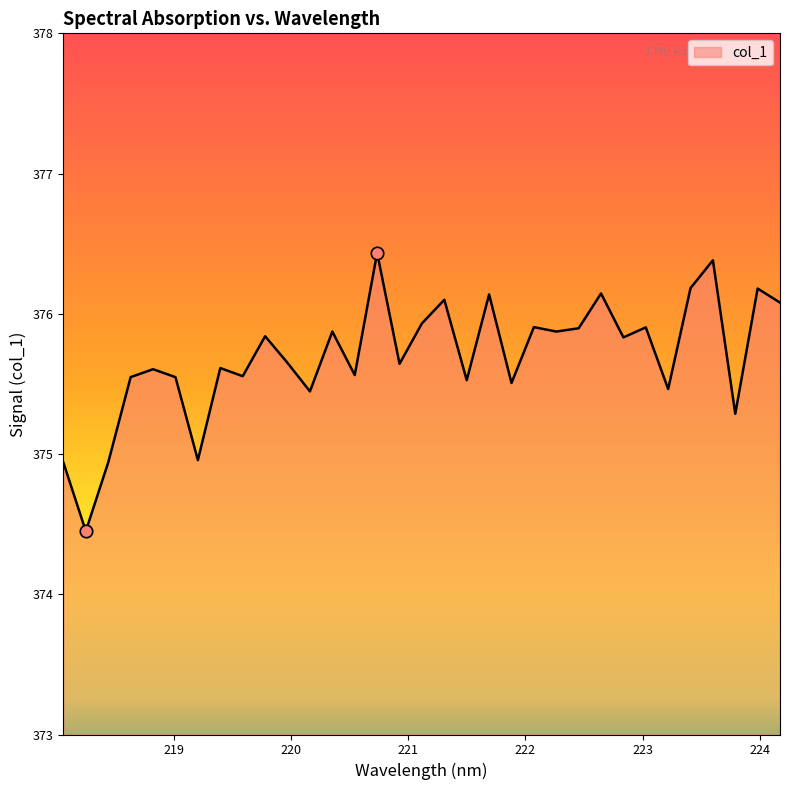

What is the maximum value shown in the chart?

376.4